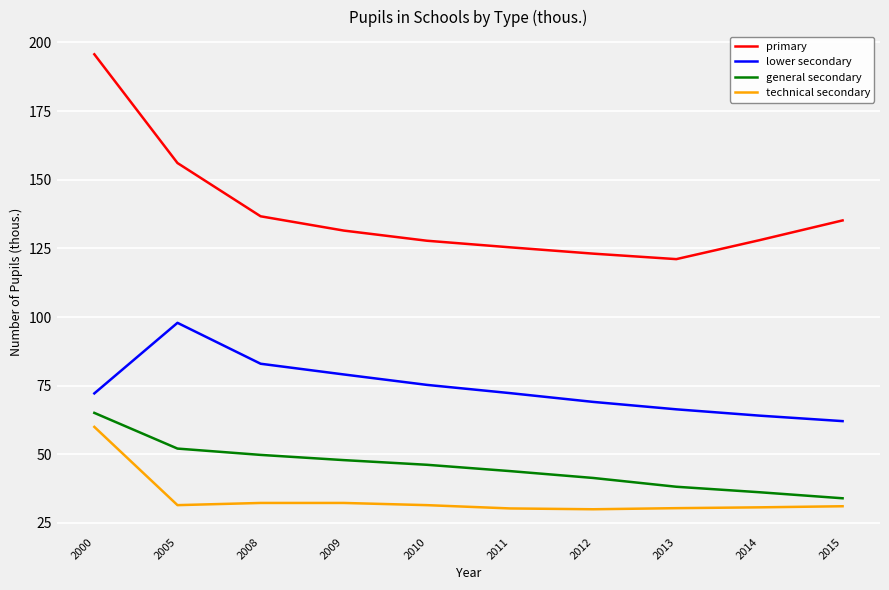

What is the sum of the technical secondary values at 2011 and 2012?

60.3